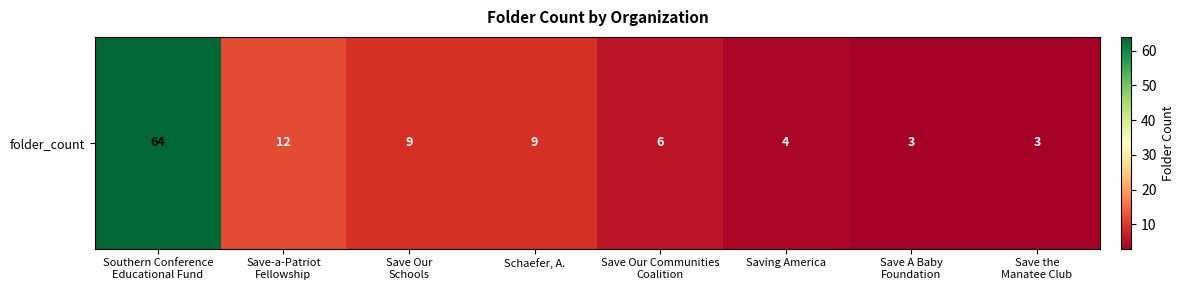

What is the smallest value displayed?

3